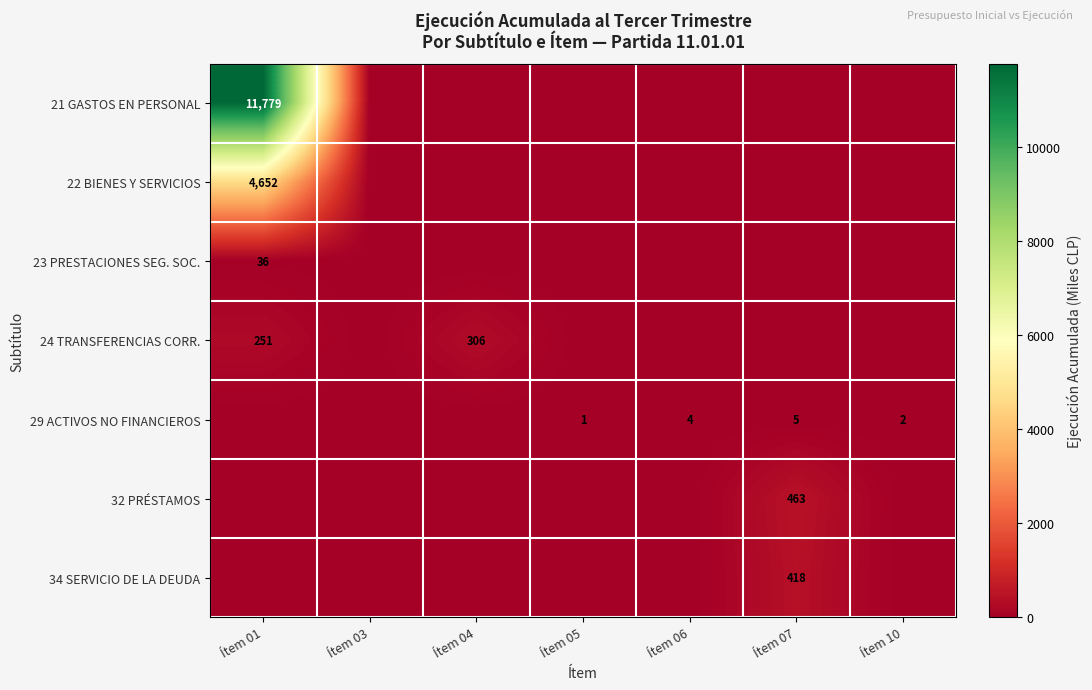

The value of 29 ACTIVOS NO FINANCIEROS at Ítem 10 is 2. True or false?

True